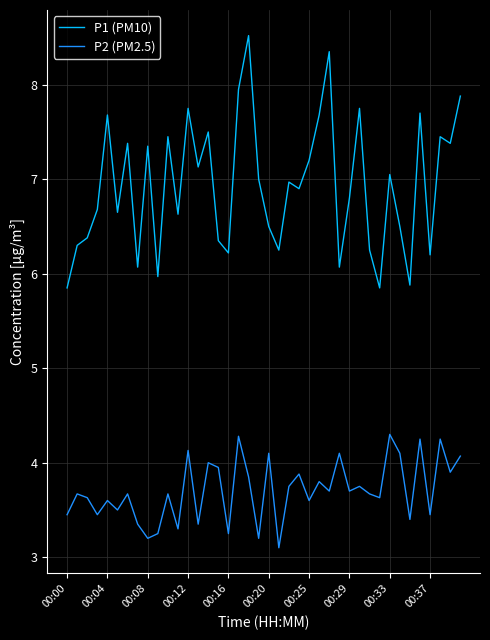

What is the difference between the maximum and minimum values in the P1 (PM10) series?

2.7